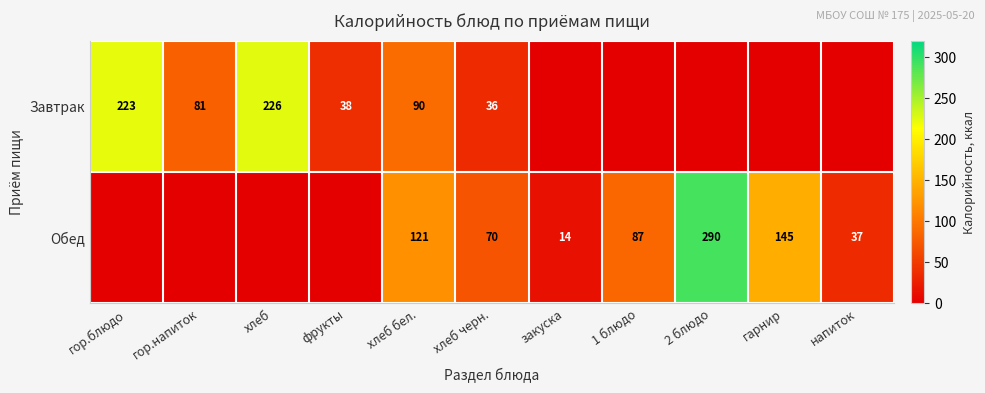

At how many categories does at least one series exceed 257?

1